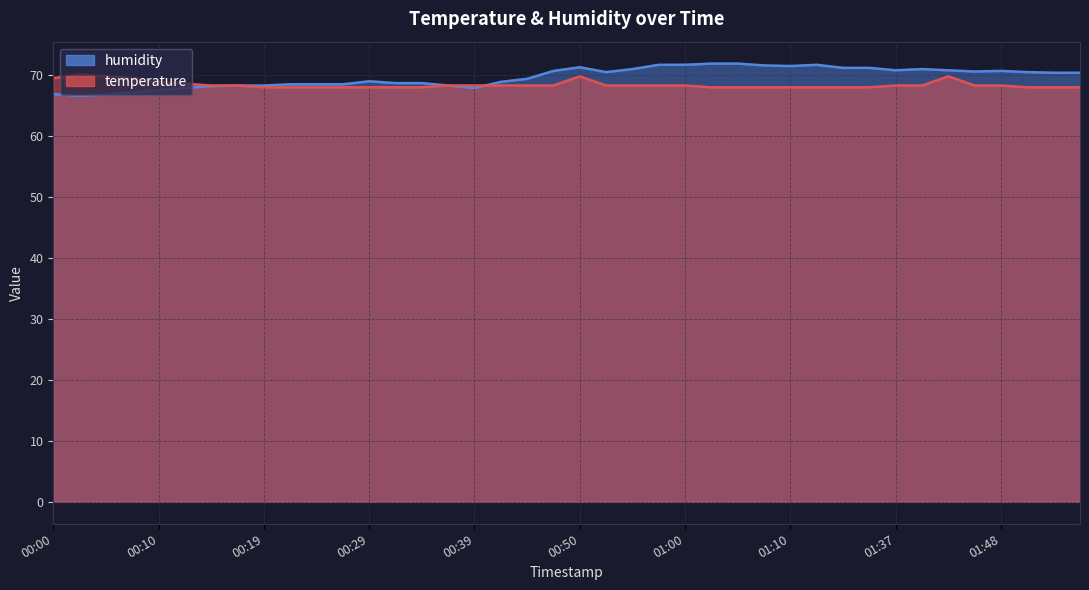

Between which two adjacent categories do temperature and humidity first intersect?

00:17 and 00:19